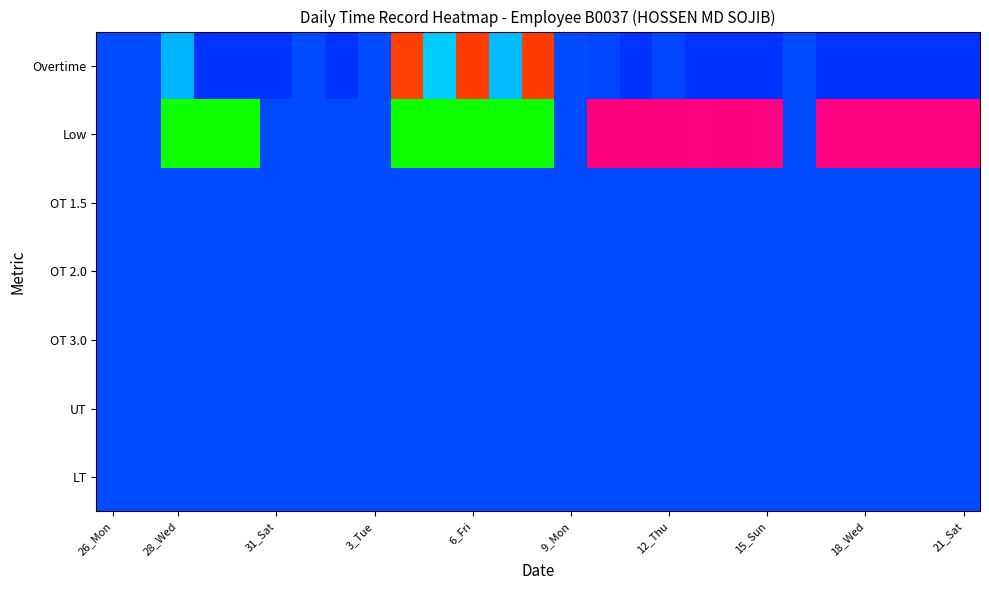

Count the number of categories in the chart.

27